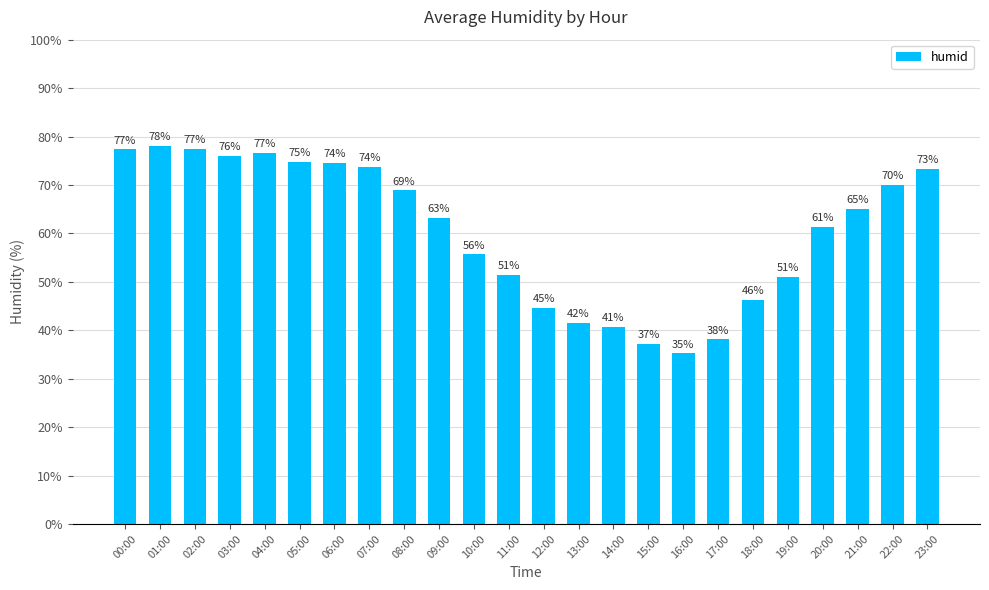

Approximately how many times larger is the value at 00:00 compared to 18:00?

1.7